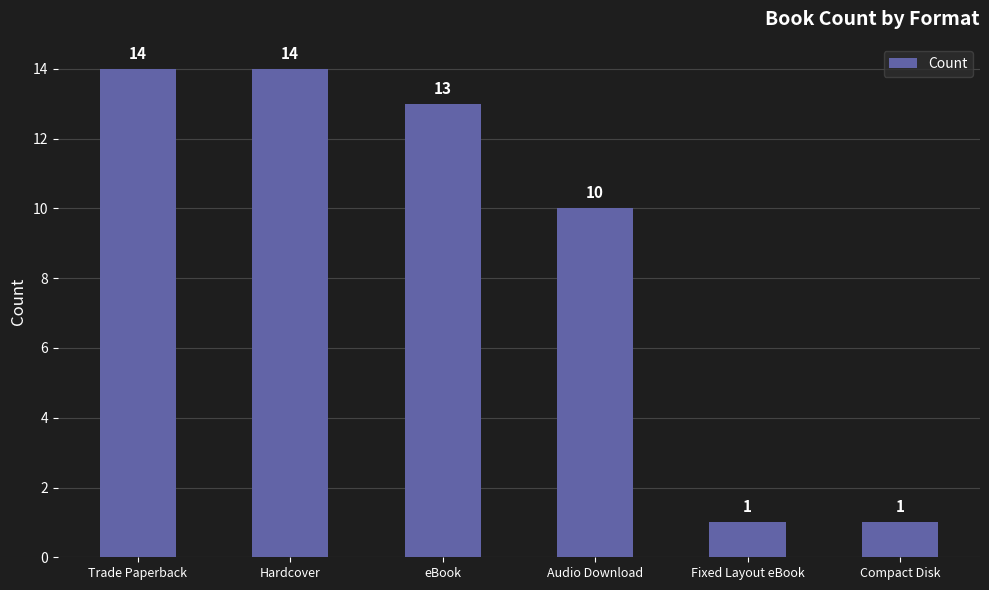

Does the chart contain any negative values?

No